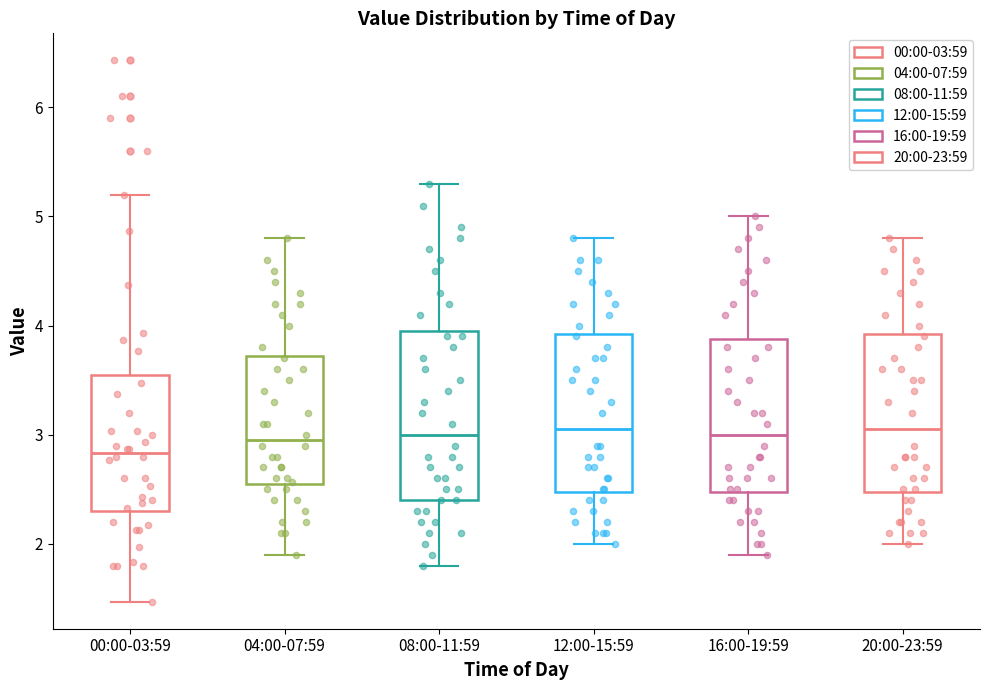

Reading left to right, transcribe this box plot: for each box, give where its median line is, the range the box spans, and where its two whiskers end, as read against the y-axis. The values are not printed on the chart, so give them approximately, as read against the axis.

00:00-03:59: median 2.8, box 2.3 to 3.5, whiskers 1.5 to 5.2
04:00-07:59: median 3.0, box 2.6 to 3.7, whiskers 1.9 to 4.8
08:00-11:59: median 3.0, box 2.4 to 4.0, whiskers 1.8 to 5.3
12:00-15:59: median 3.1, box 2.5 to 3.9, whiskers 2.0 to 4.8
16:00-19:59: median 3.0, box 2.5 to 3.9, whiskers 1.9 to 5.0
20:00-23:59: median 3.1, box 2.5 to 3.9, whiskers 2.0 to 4.8